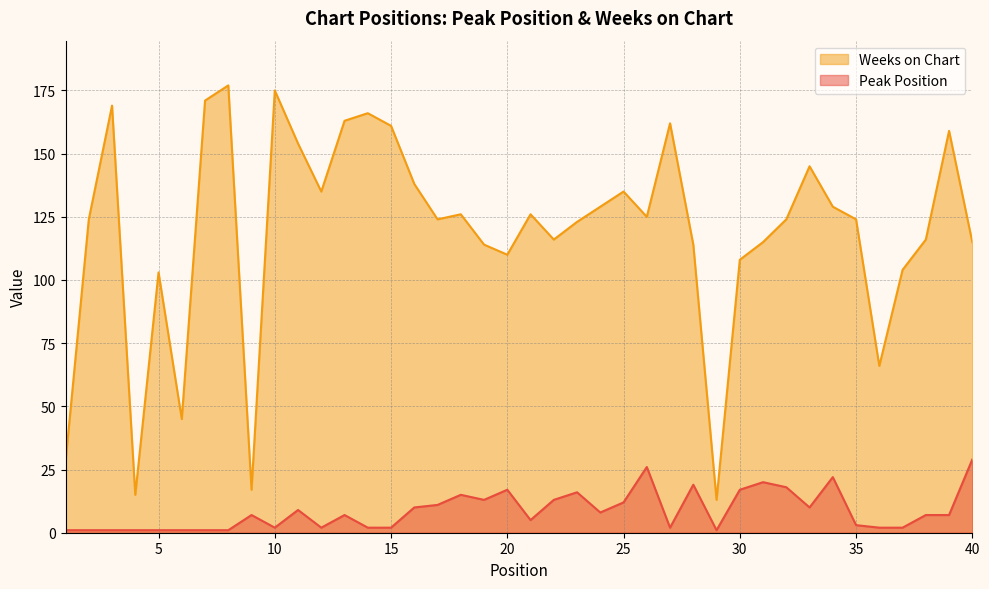

The value of Weeks on Chart at 31 is 115. True or false?

True